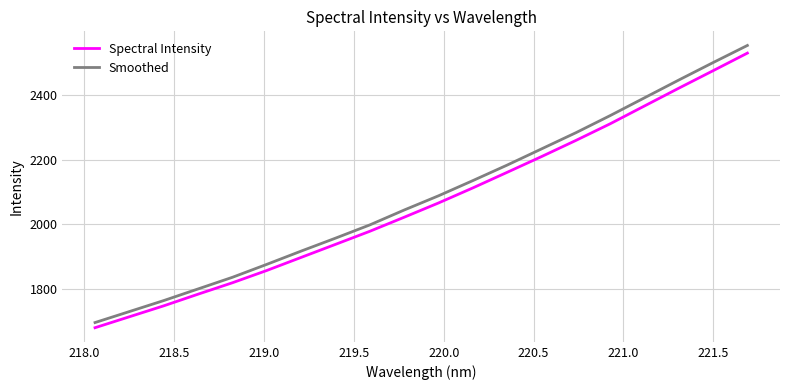

Rank the series by their maximum value, from lowest to highest.

Spectral Intensity, Smoothed